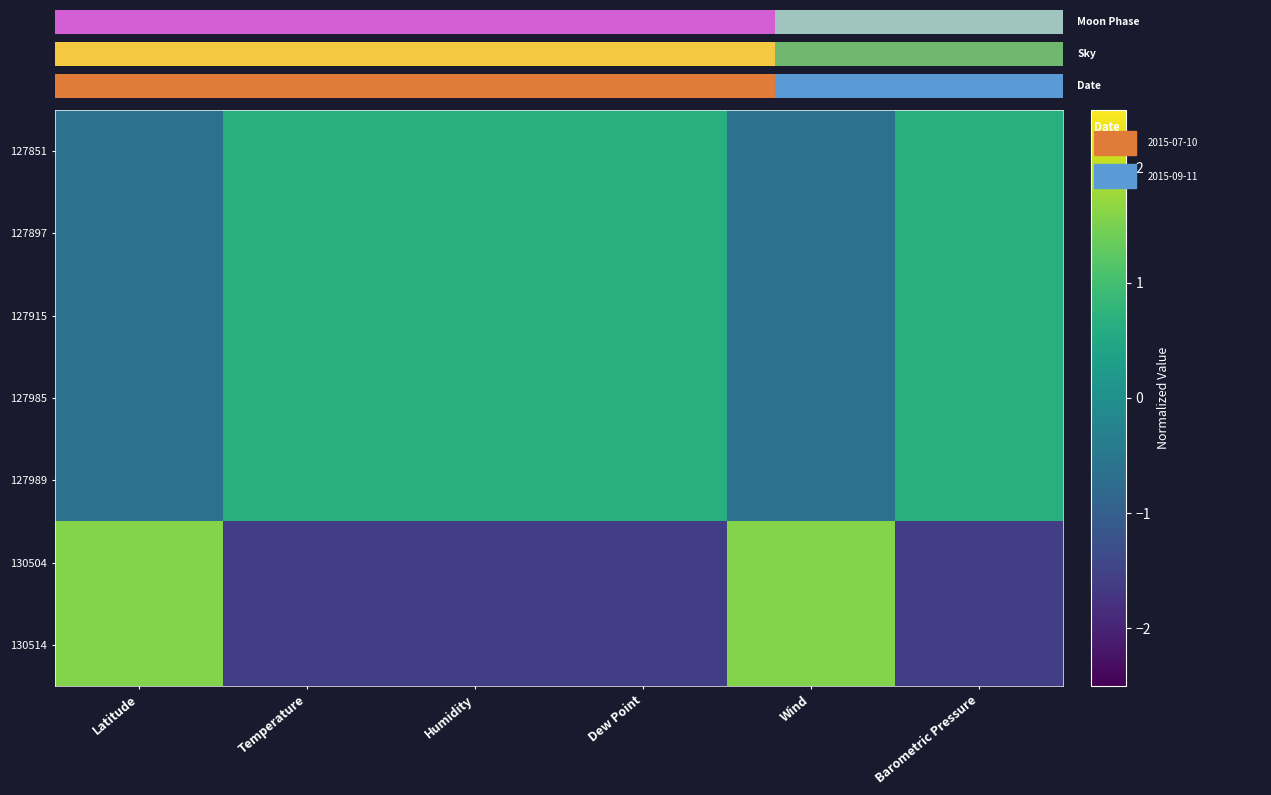

True or false: 127851 has a value of 1.1 at Humidity.

False